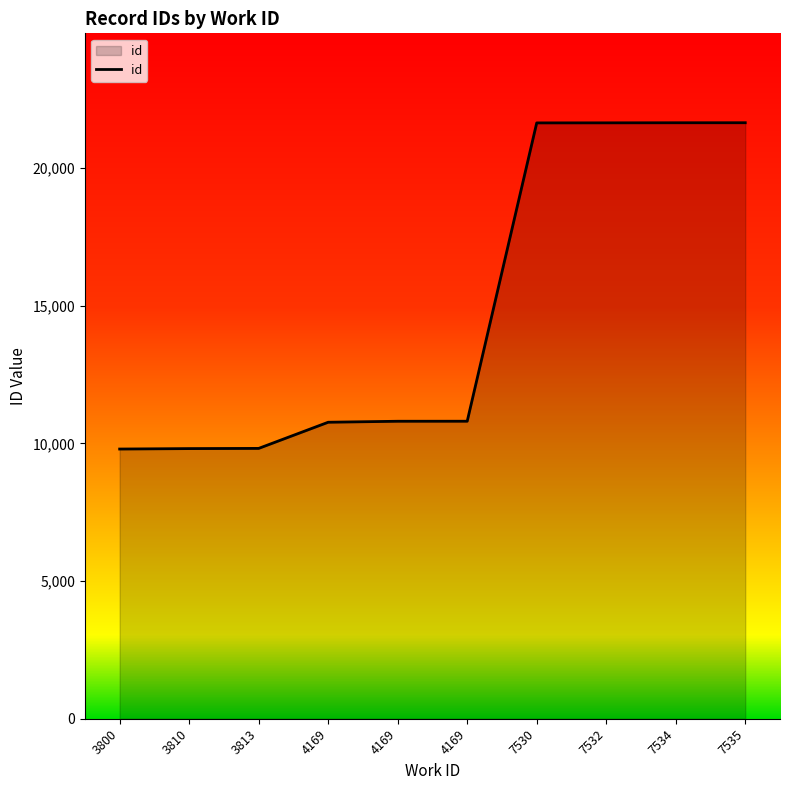

Which has a higher value, 7532 or 7535?

7535